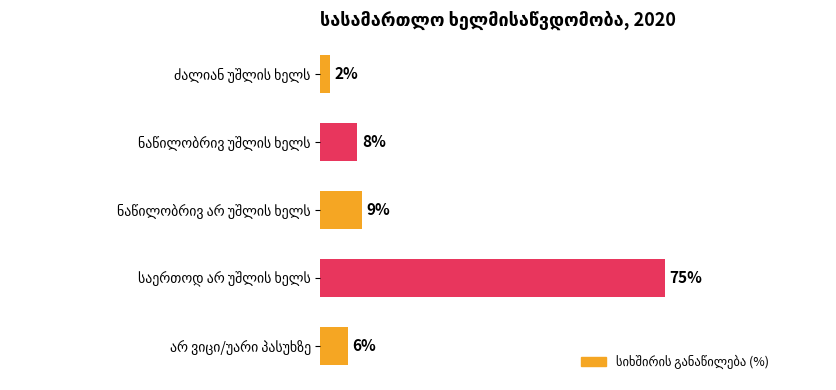

What is the difference between the second highest and second lowest values?

3